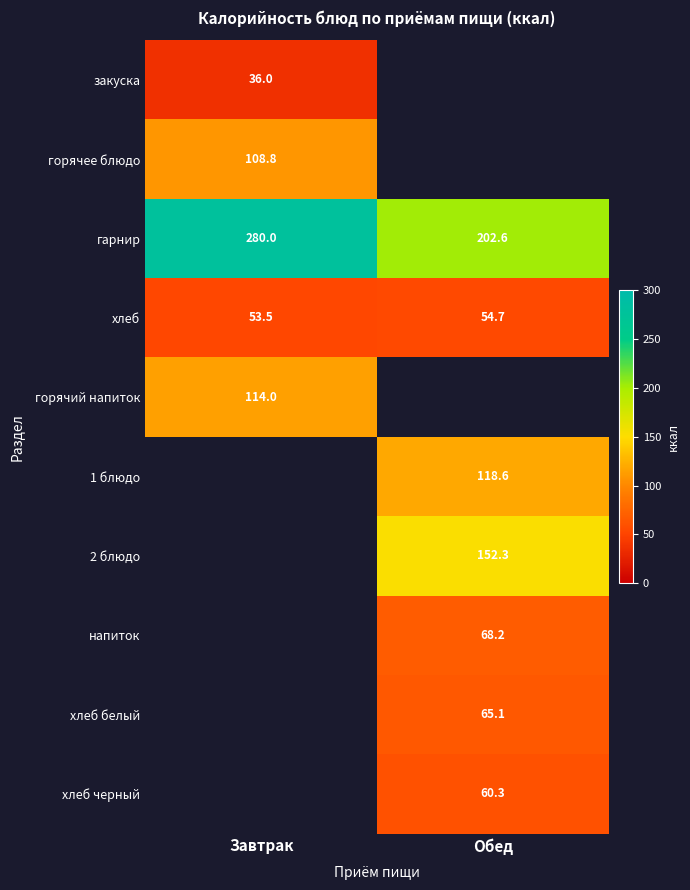

At which label is хлеб closest to 54?

Завтрак